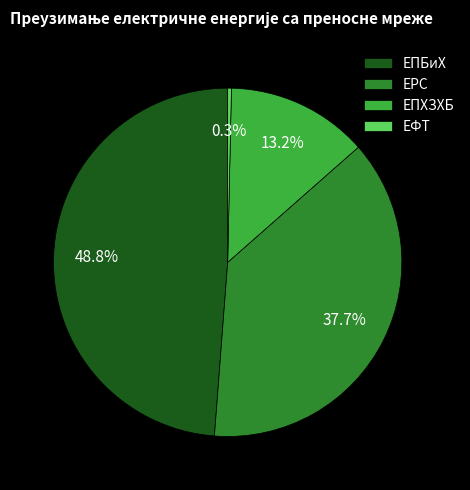

Which category has the smallest portion of the pie?

ЕФТ